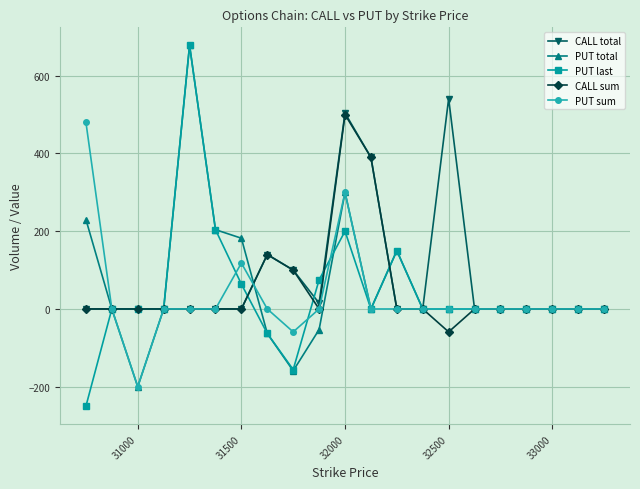

Which series has the largest range (max minus min)?

PUT last